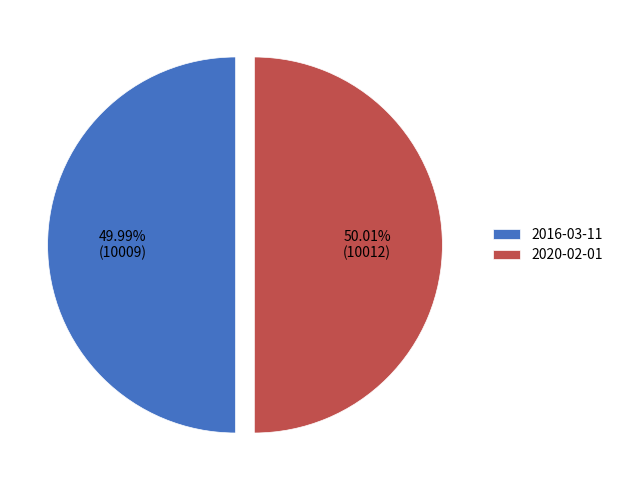

What percentage do 2020-02-01 and 2016-03-11 together represent?

100.0%